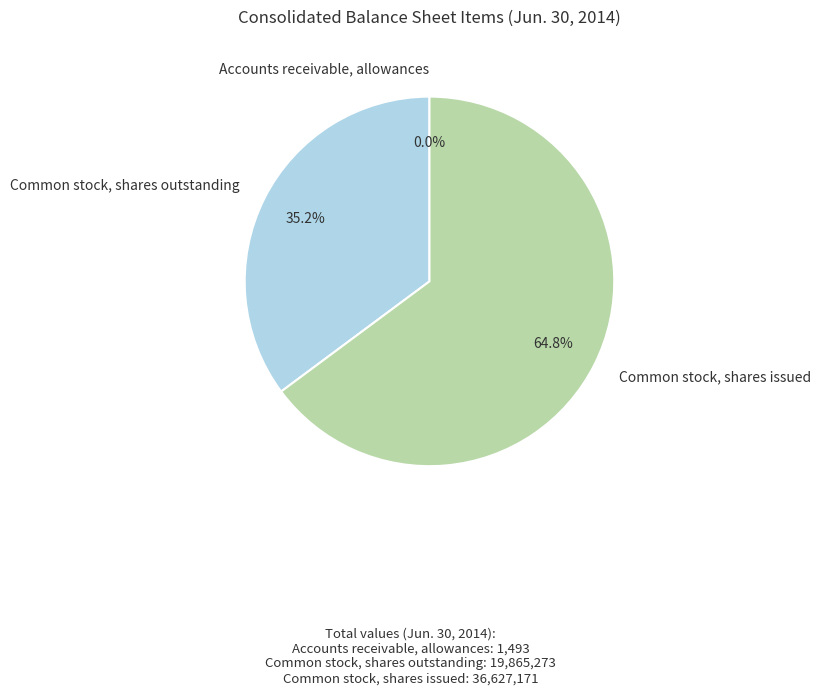

Does any single category account for the majority?

Yes